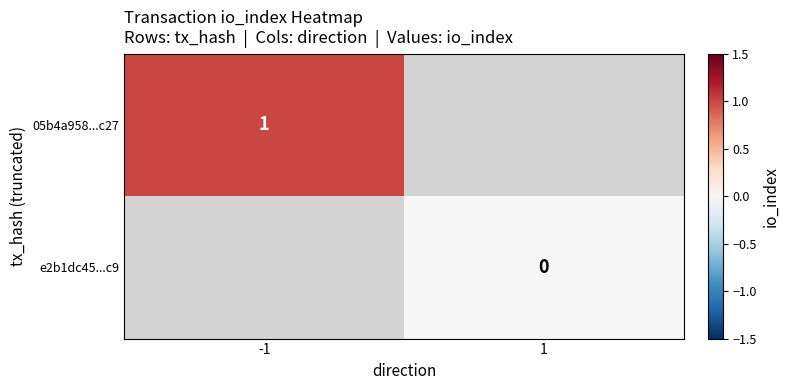

Is it true that 05b4a958...c27 equals 1 at -1?

True